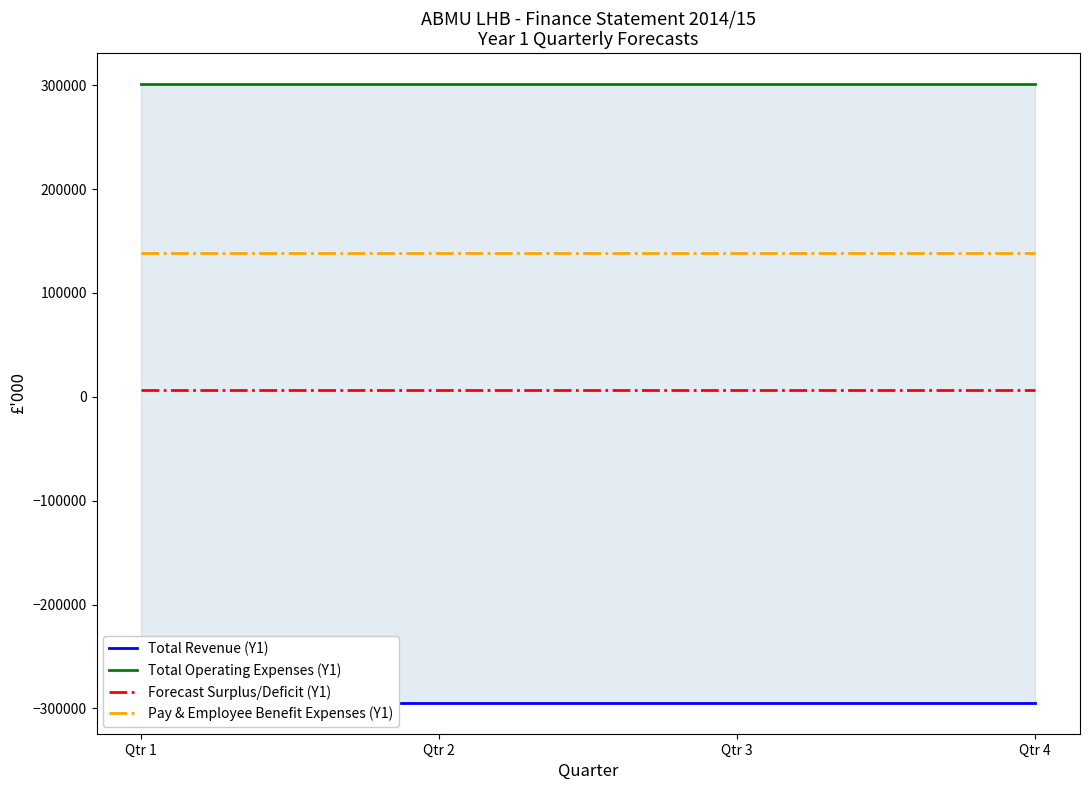

Reading left to right, transcribe all the data shown in this chart.

Total Revenue (Y1): Qtr 1=-294509	Qtr 2=-294509	Qtr 3=-294509	Qtr 4=-294509
Total Operating Expenses (Y1): Qtr 1=301034	Qtr 2=301034	Qtr 3=301034	Qtr 4=301034
Forecast Surplus/Deficit (Y1): Qtr 1=6525	Qtr 2=6525	Qtr 3=6525	Qtr 4=6525
Pay & Employee Benefit Expenses (Y1): Qtr 1=138683	Qtr 2=138683	Qtr 3=138683	Qtr 4=138683